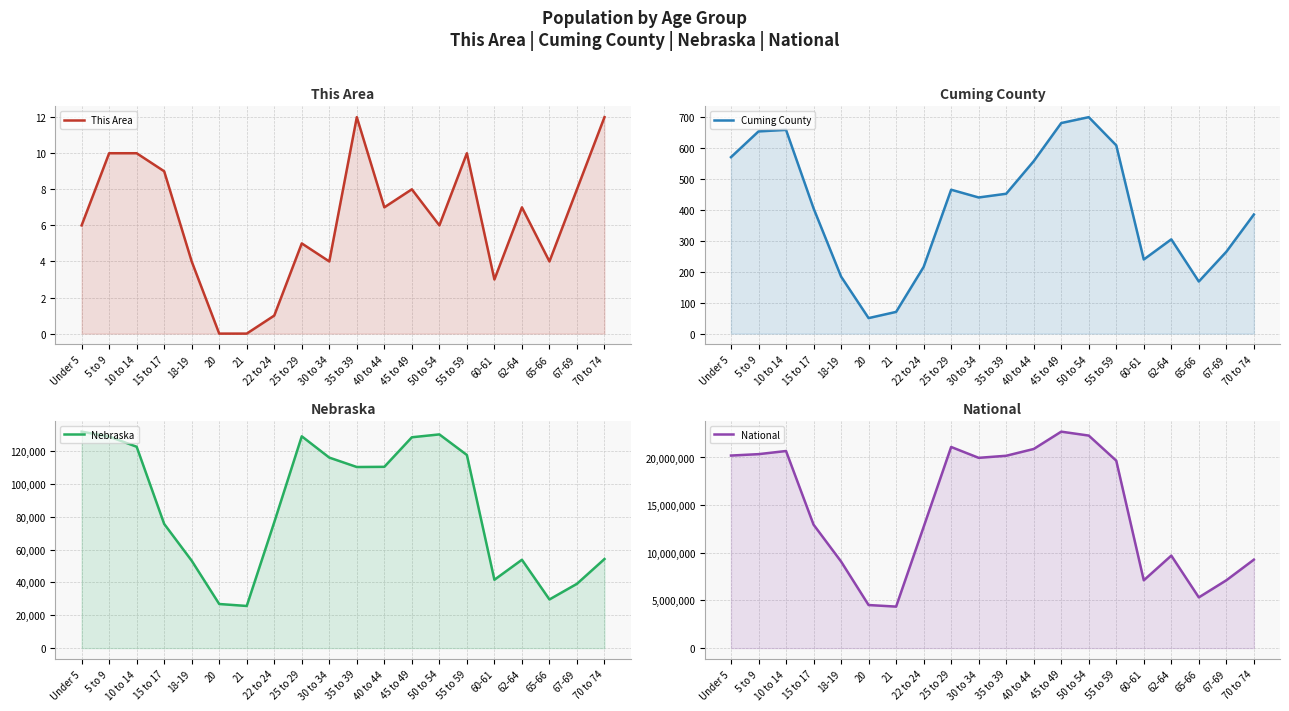

True or false: National and Nebraska intersect in this chart.

False